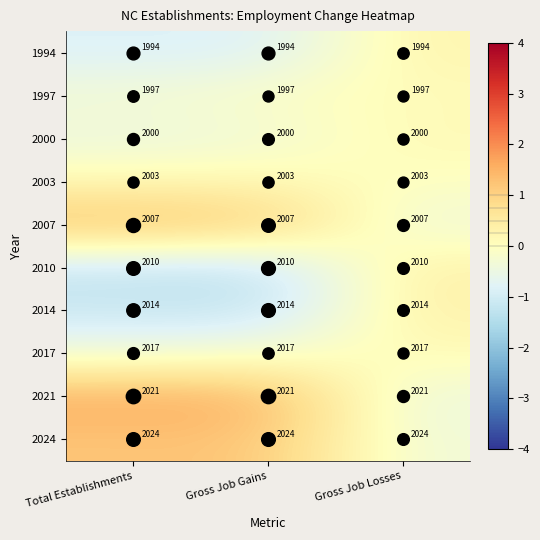

What is the sum of the 2014 values at Gross Job Gains and Total Establishments?

4028